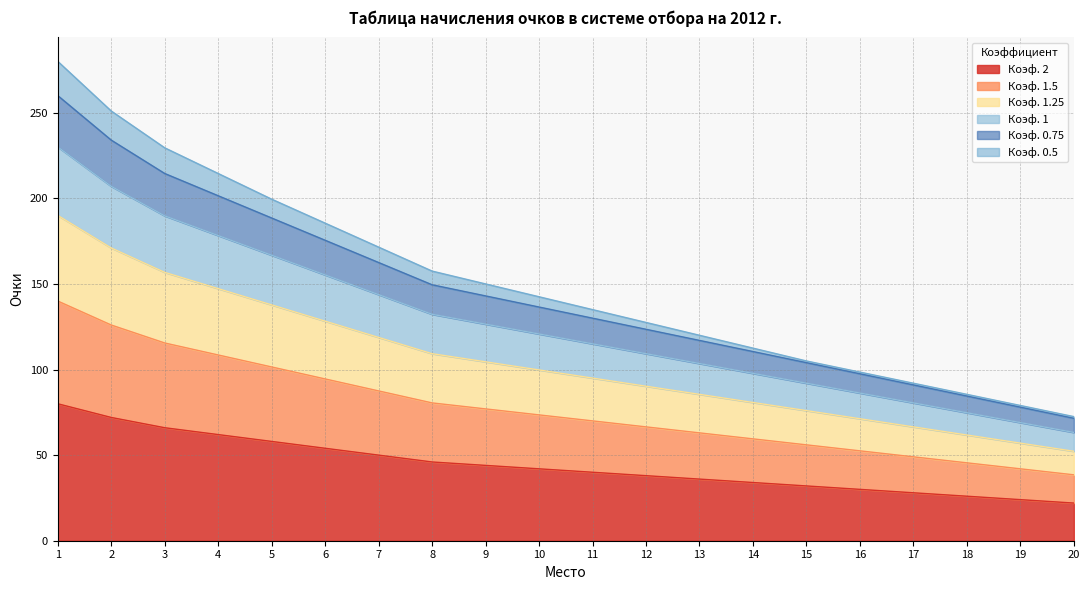

What is the lowest value of the Коэф. 2 series?

22.0